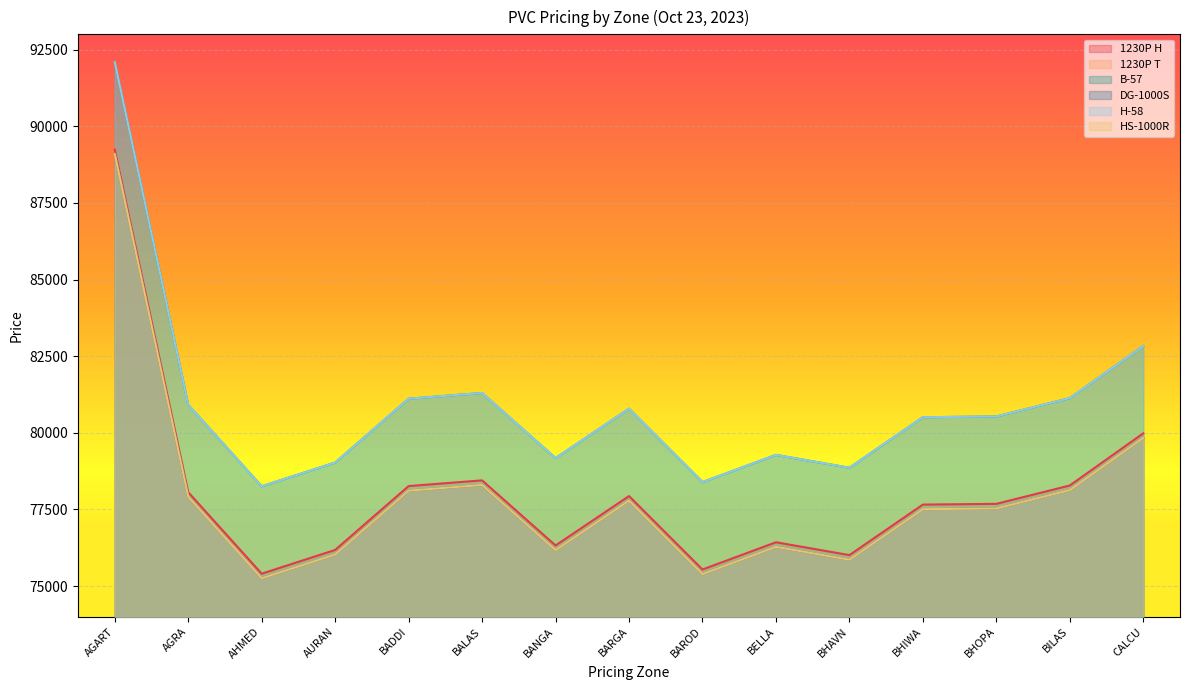

How many lines are shown in the chart?

6